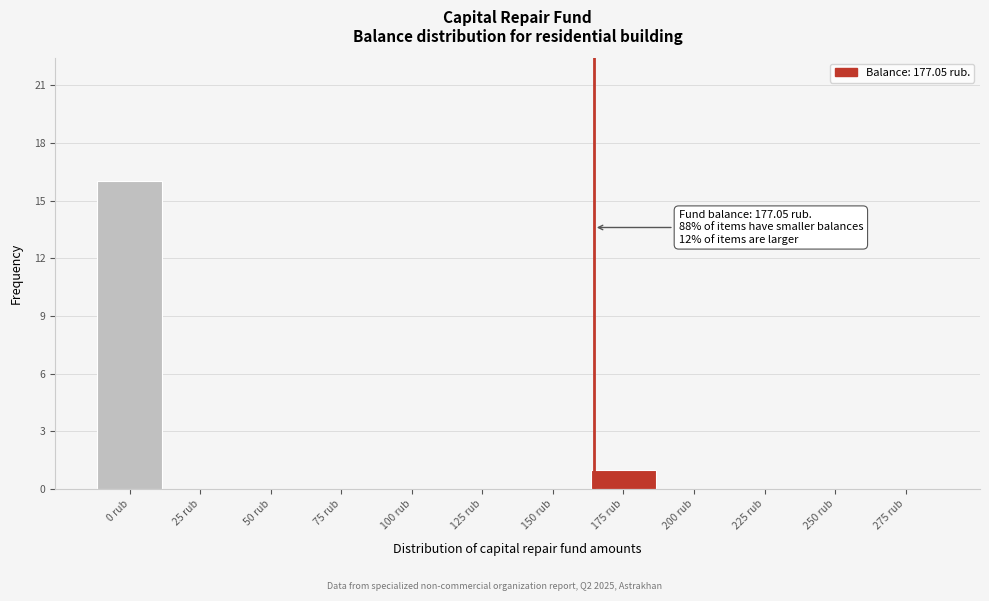

Reading left to right, what are all the values shown in this chart?

0 rub=16	25 rub=0	50 rub=0	75 rub=0	100 rub=0	125 rub=0	150 rub=0	175 rub=1	200 rub=0	225 rub=0	250 rub=0	275 rub=0